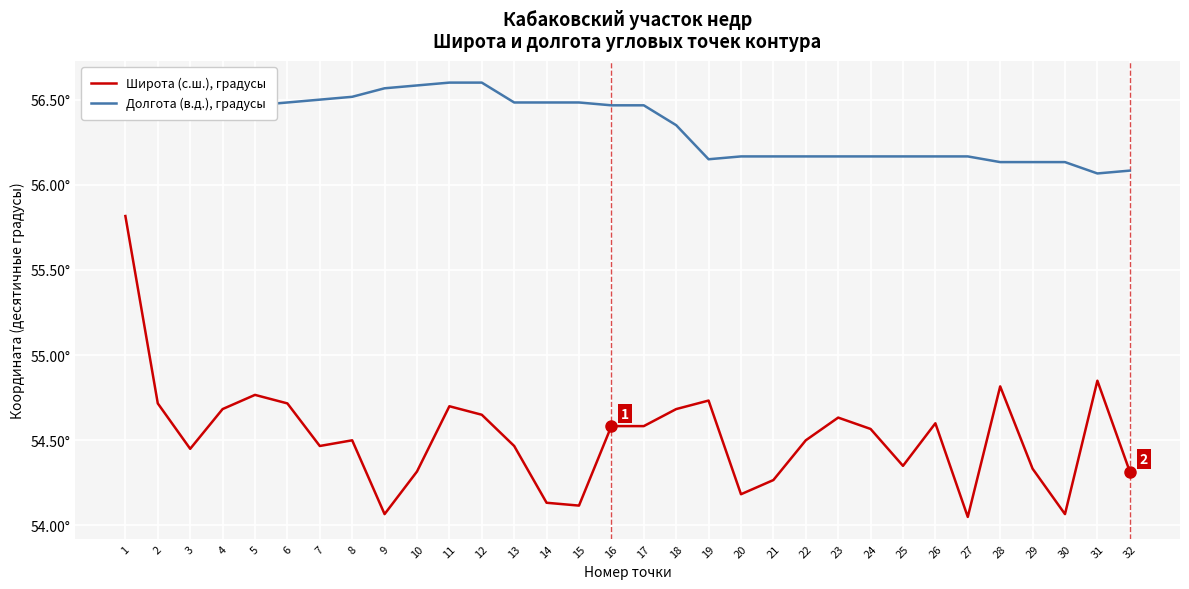

At which category does Долгота (в.д.), градусы reach its first local valley?

5